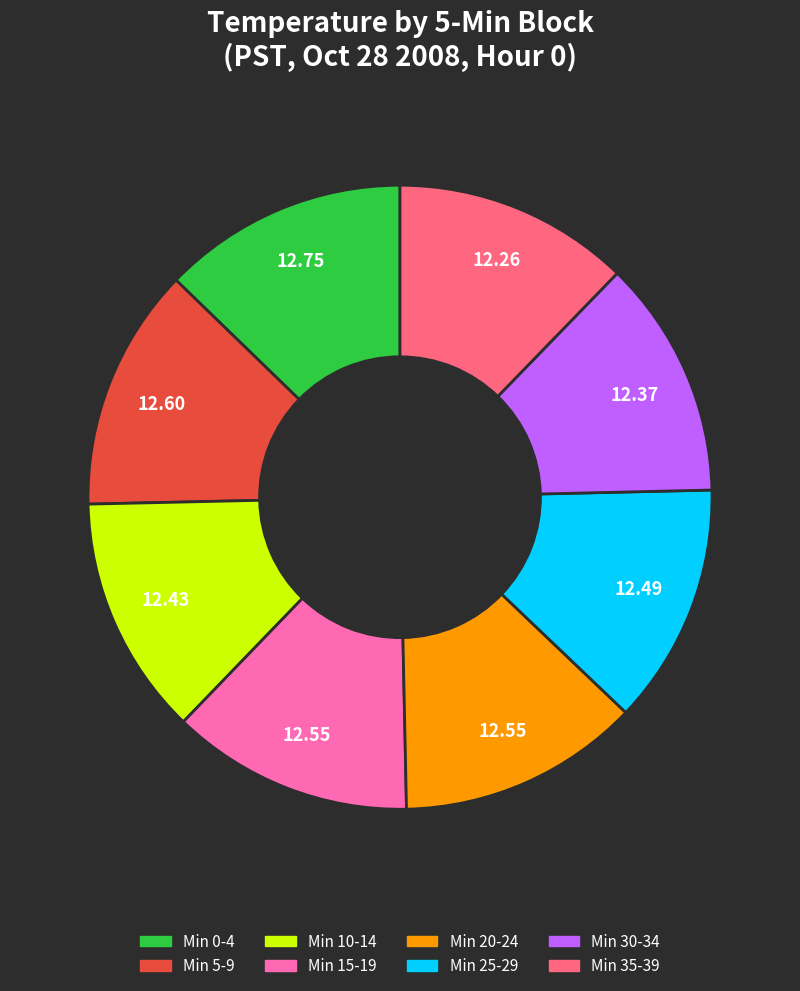

Does any single category account for the majority?

No